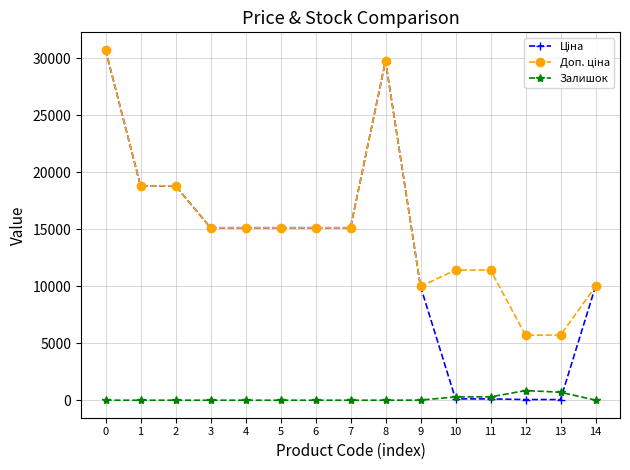

What is the spread (max minus min) of values at 4?

15120.0